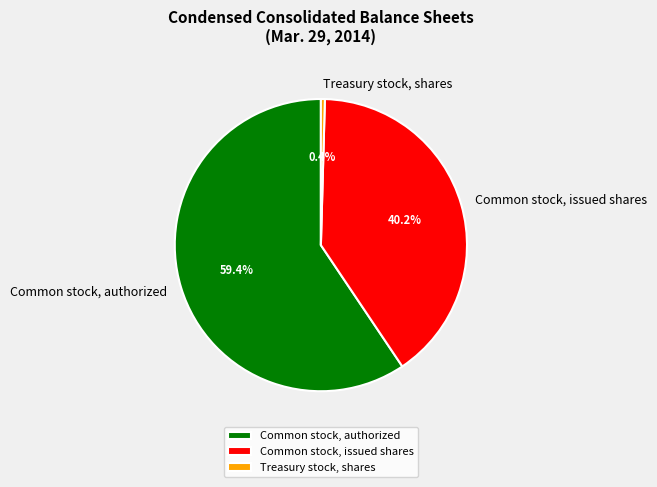

How many segments does this pie chart have?

3